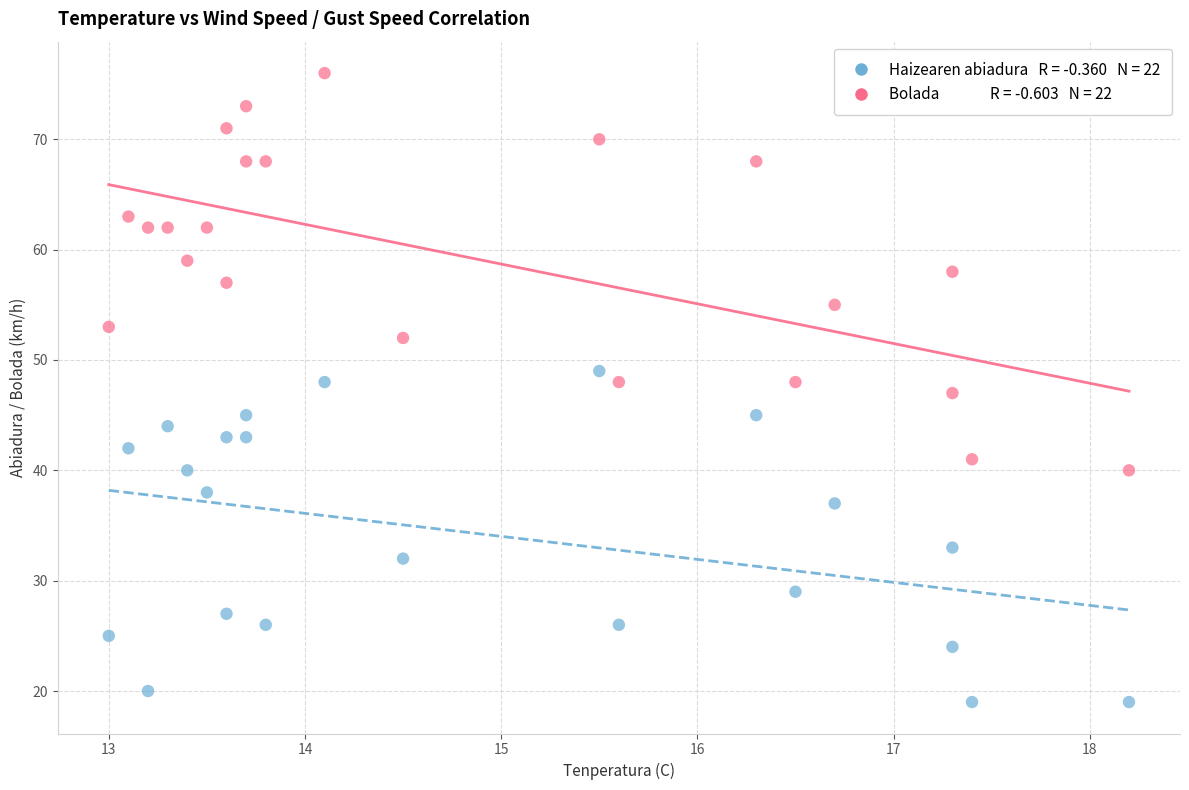

Across all data points, what is the range of Y values (max minus min)?

57